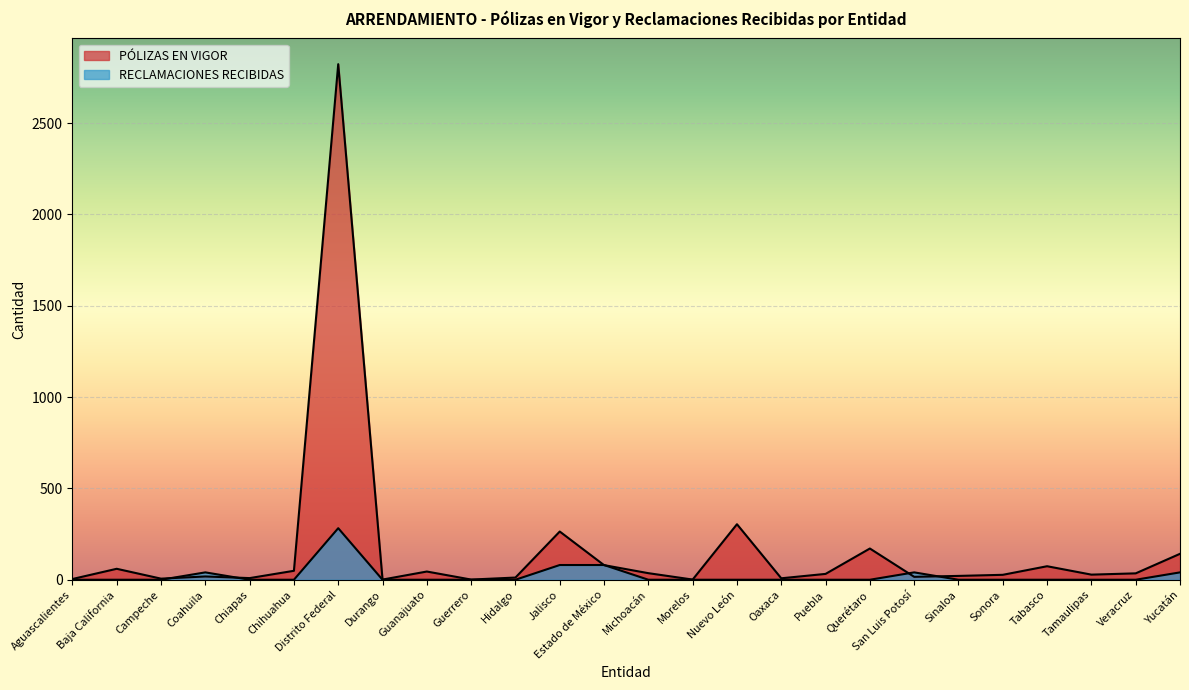

Between Chihuahua and Yucatán, which is larger?

Yucatán